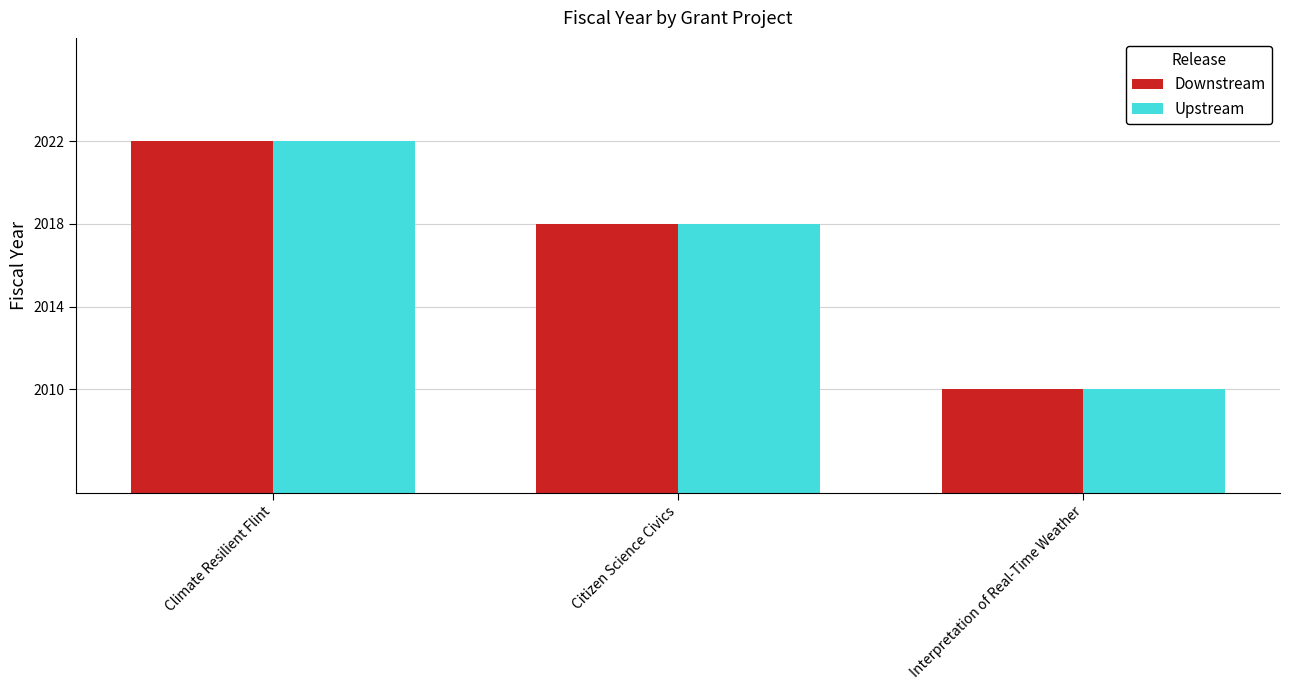

What are all the series names shown in the legend?

Downstream, Upstream